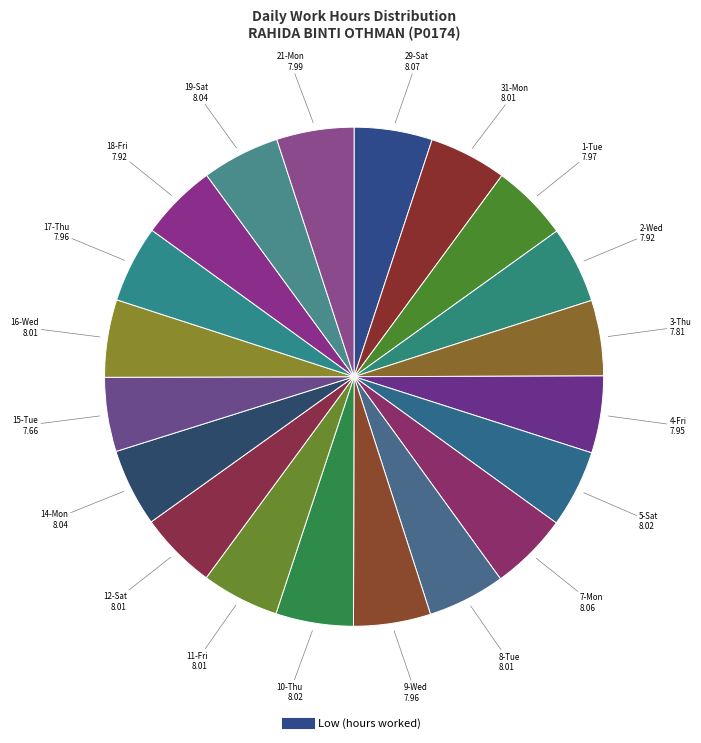

How many segments does this pie chart have?

20